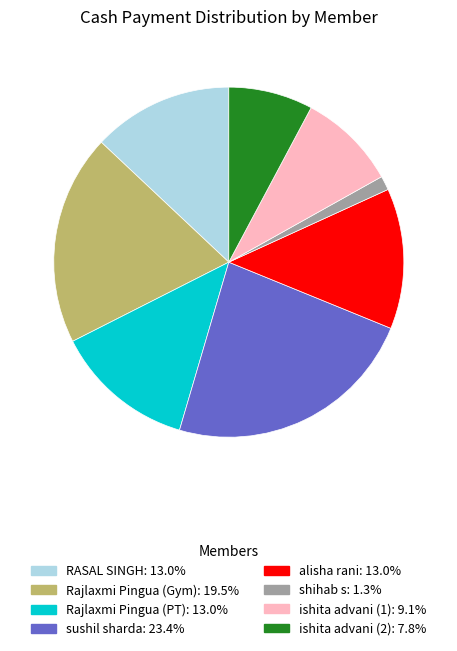

Which slice is the smallest?

shihab s